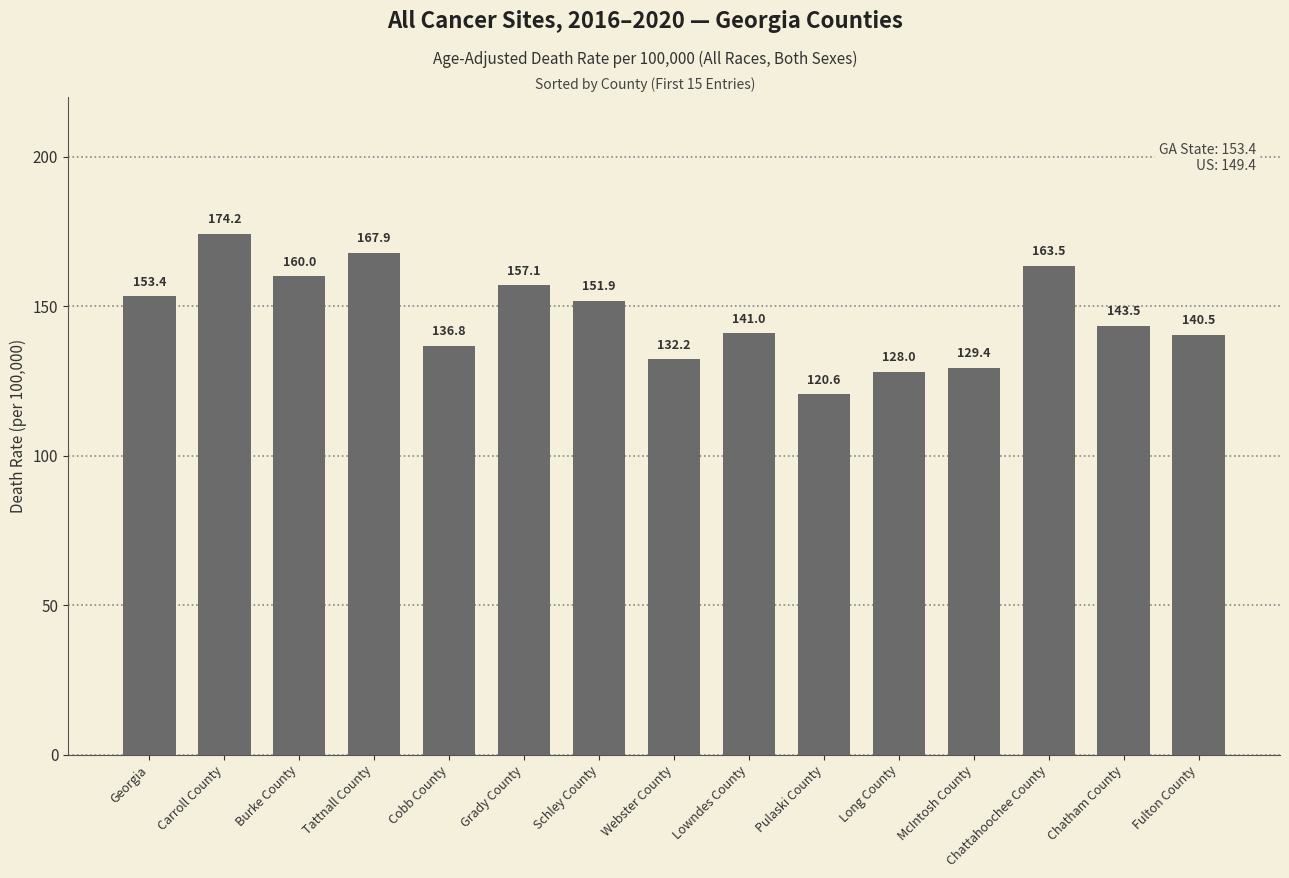

At which category does the chart reach its peak across all series?

Carroll County